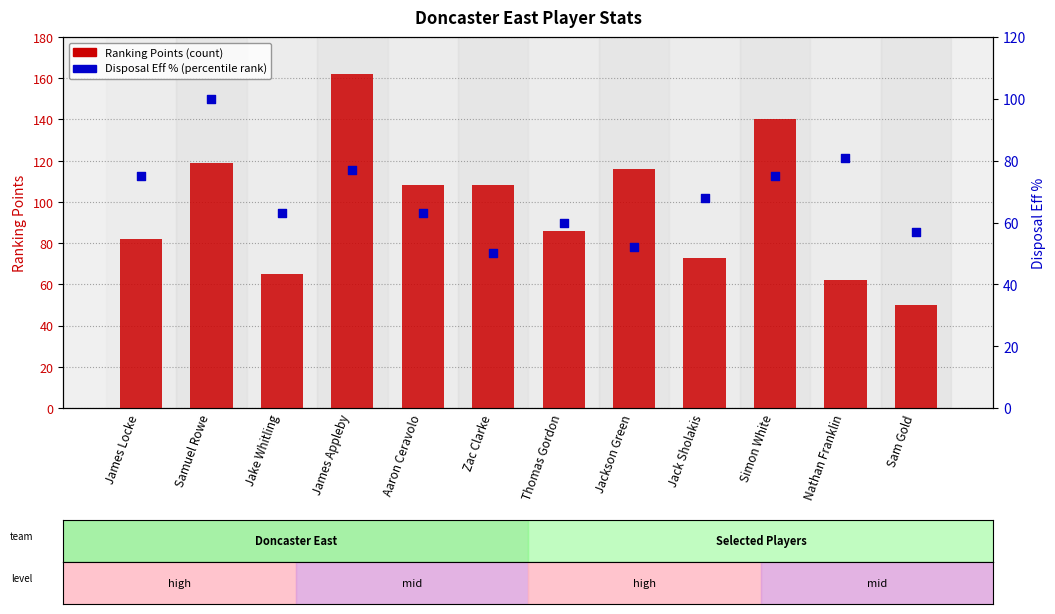

At how many categories does at least one series exceed 75?

9